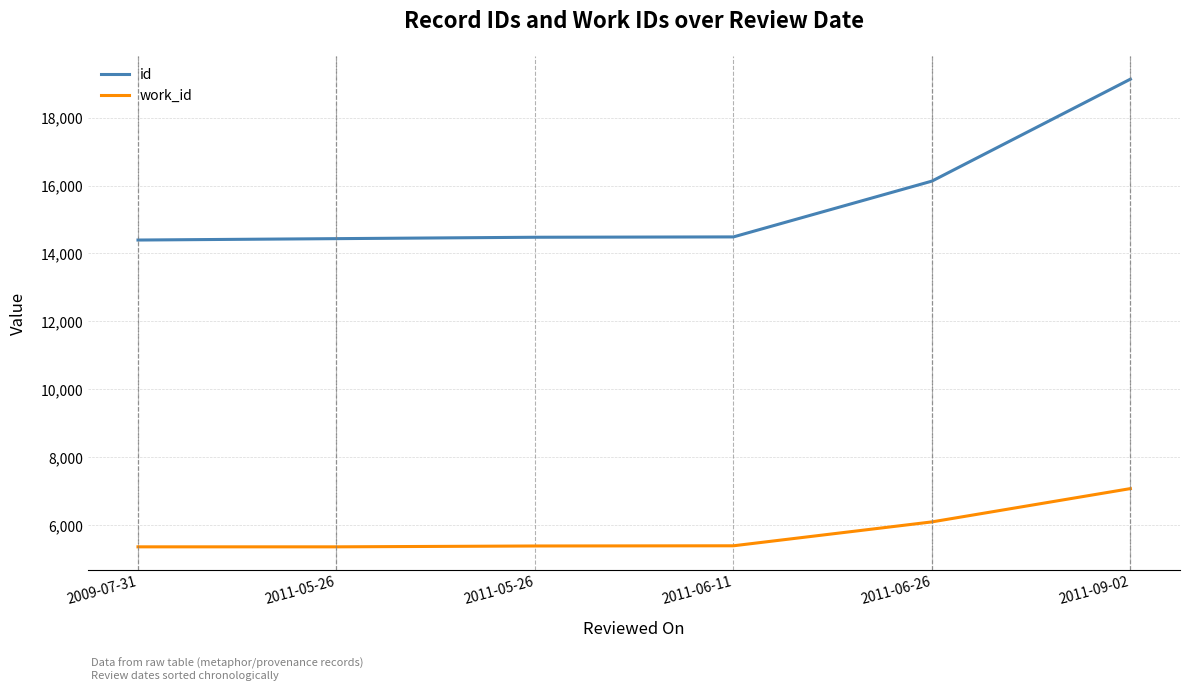

Rank the series by their maximum value, from lowest to highest.

work_id, id